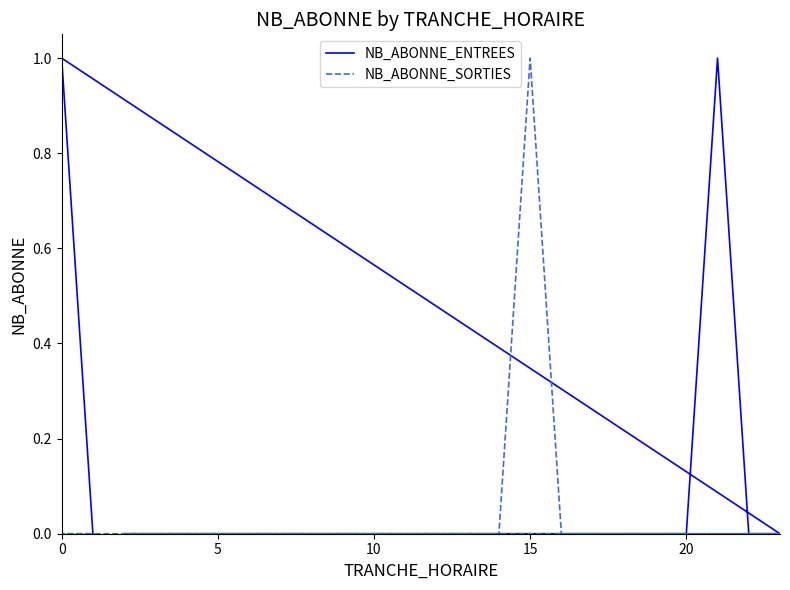

What are all the series names shown in the legend?

NB_ABONNE_ENTREES, NB_ABONNE_SORTIES